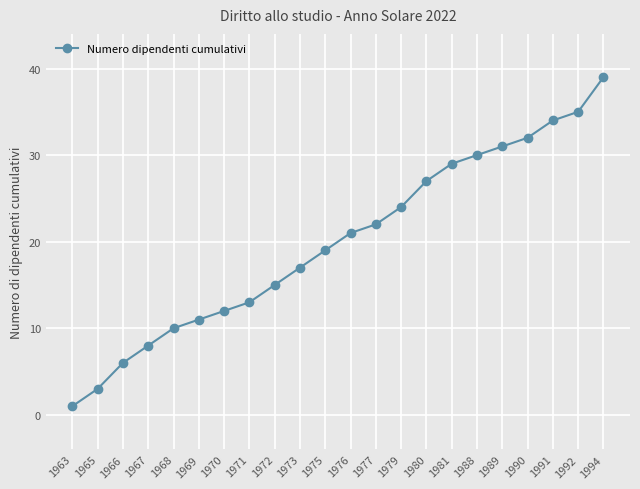

What is the greatest value displayed?

39